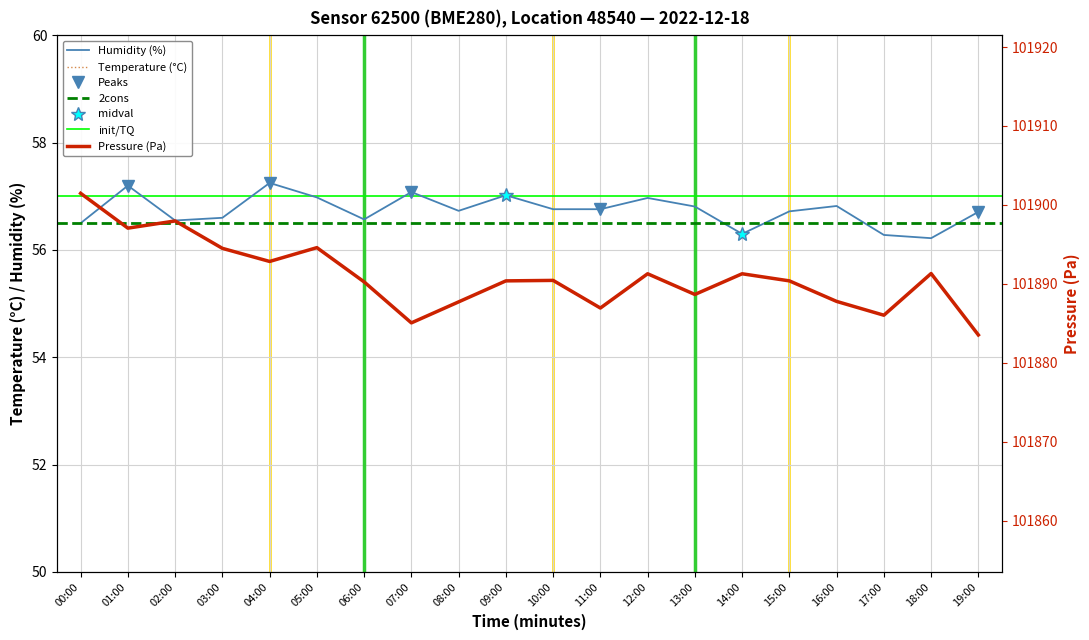

What is the approximate value of humidity at 01:00?

57.2